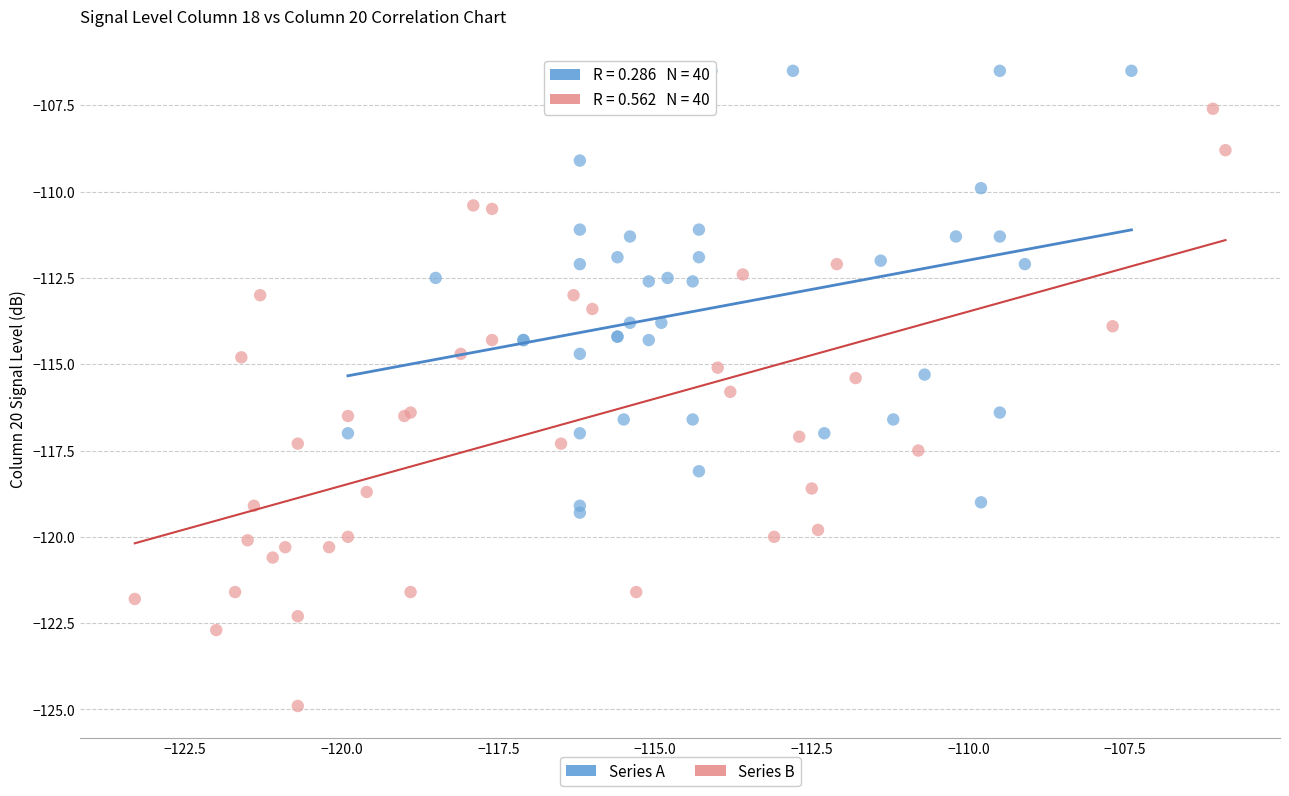

Which series contains the highest Y value?

Series A